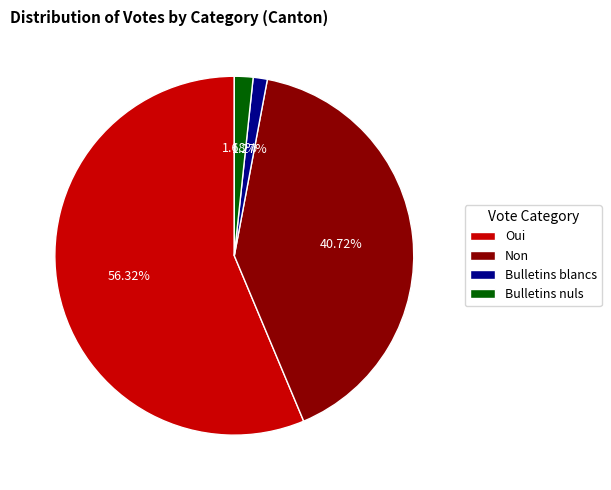

How many slices are in this pie chart?

4